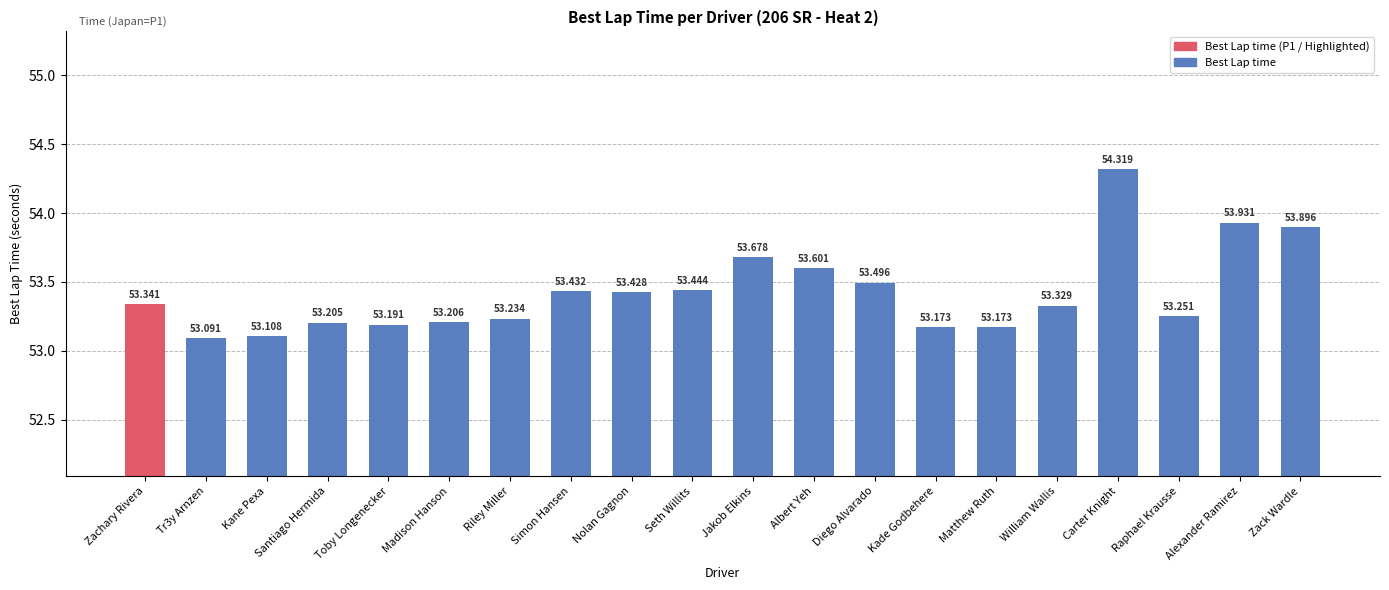

At which category does the chart reach its peak across all series?

Carter Knight